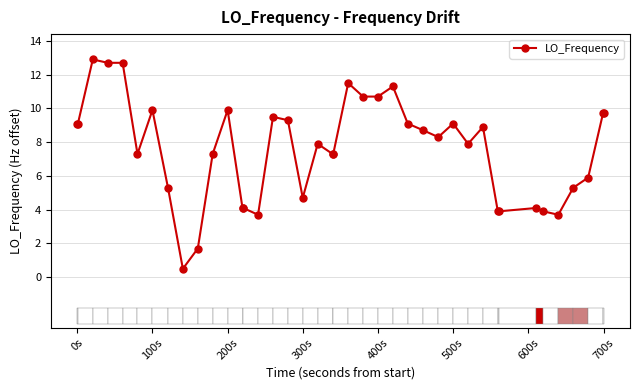

What is the value of the 7th point from the left?

9.9